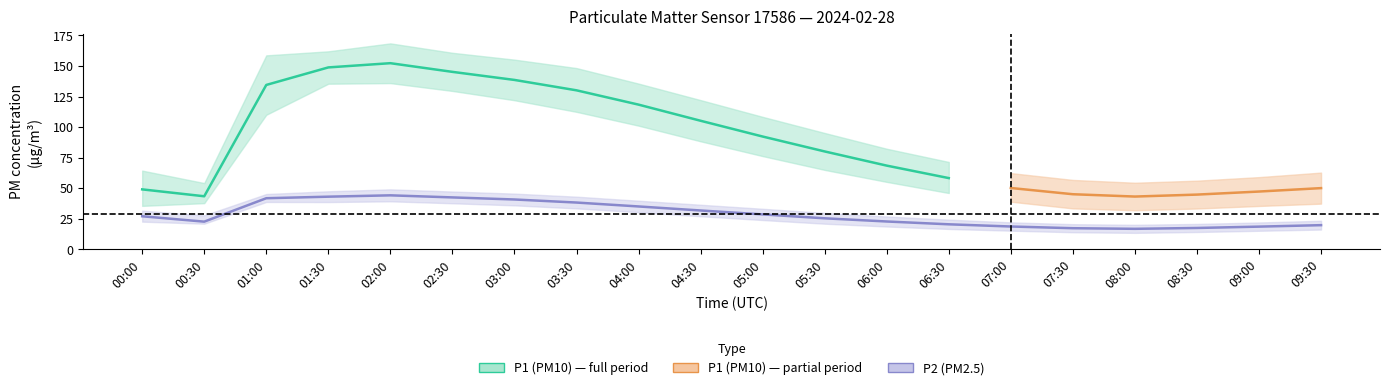

True or false: P2_upper and P2_center intersect in this chart.

False